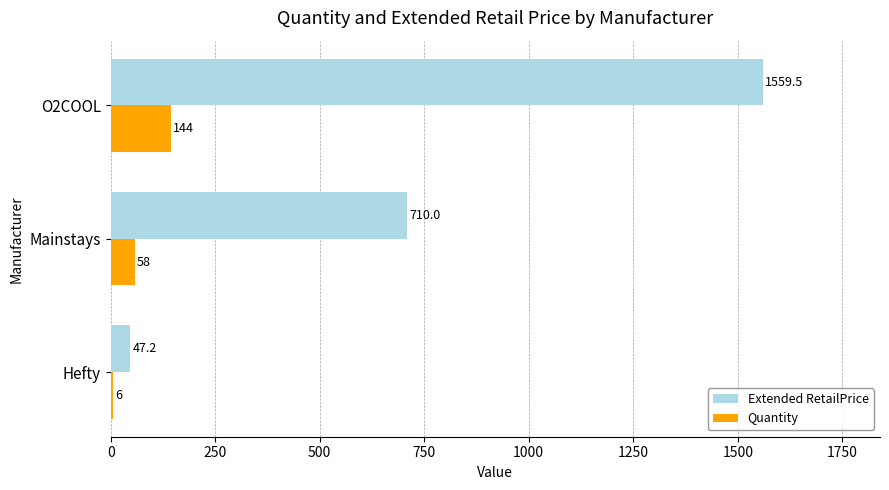

How many distinct data groups are displayed?

2